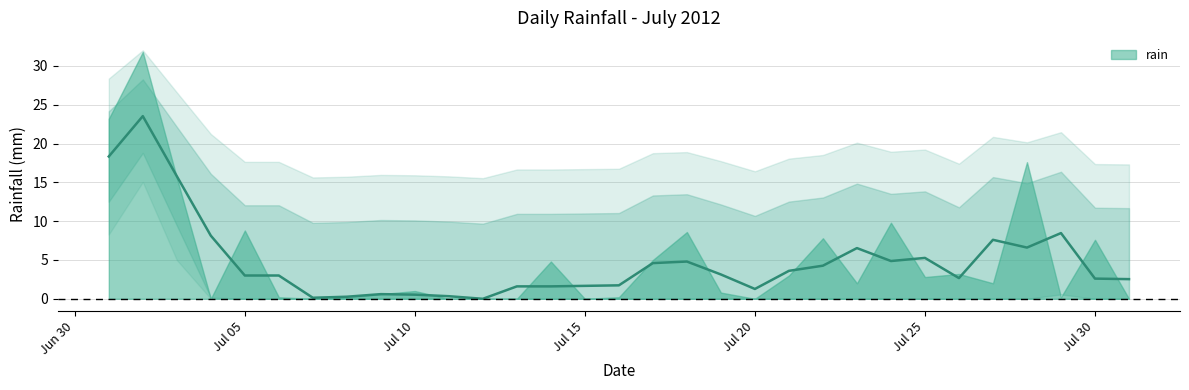

What is the value of the 8th point from the left?

0.2